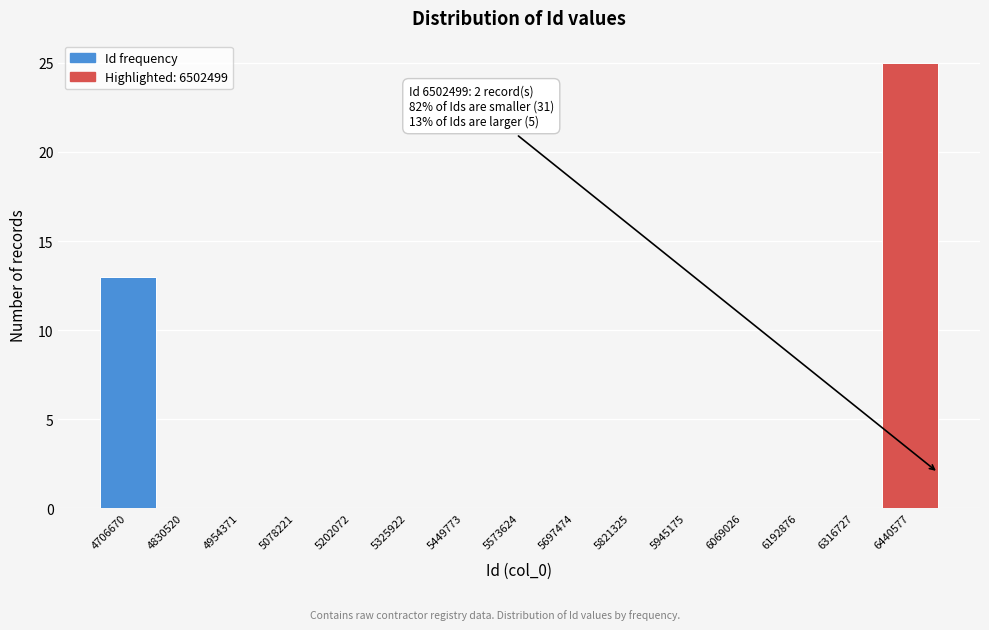

Over which range of the x-axis is the bar tallest?

6380000 to 6500000